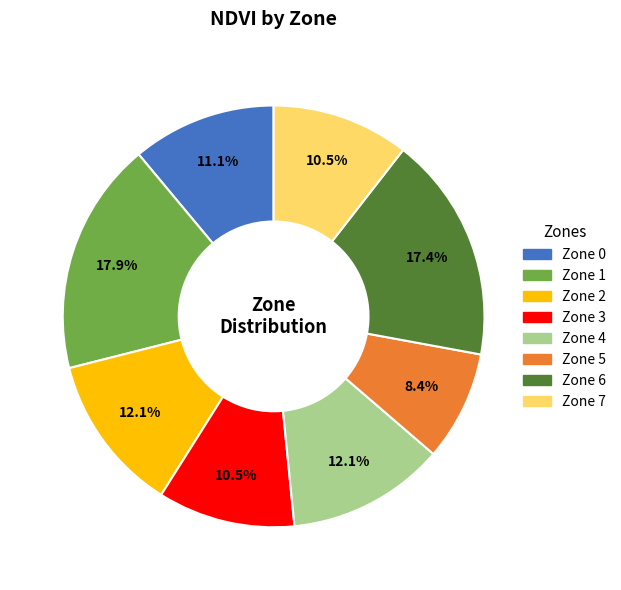

Is there any slice that represents more than half of the pie?

No